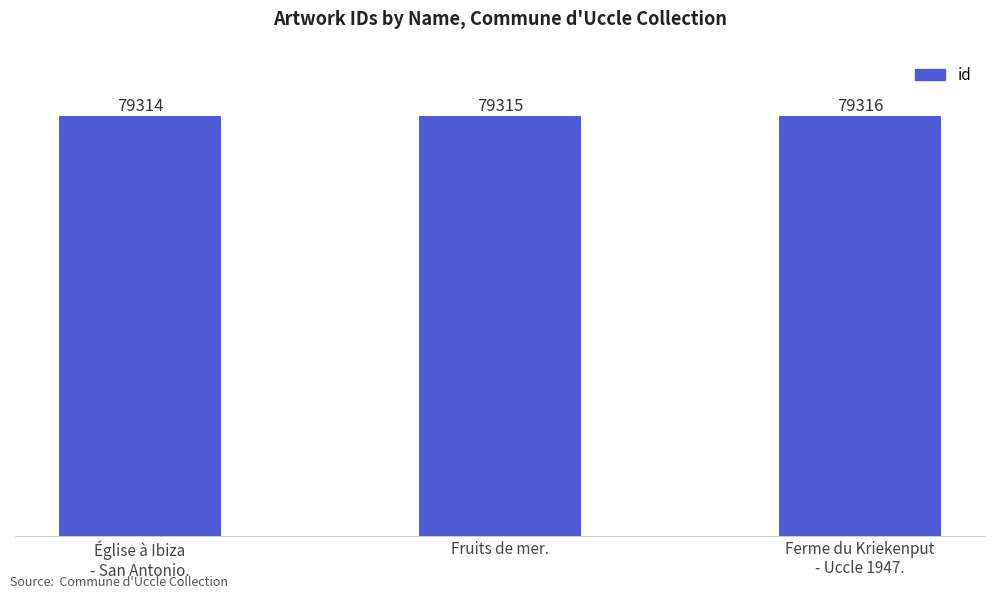

Between Fruits de mer. and Église à Ibiza
- San Antonio., which is larger?

Fruits de mer.